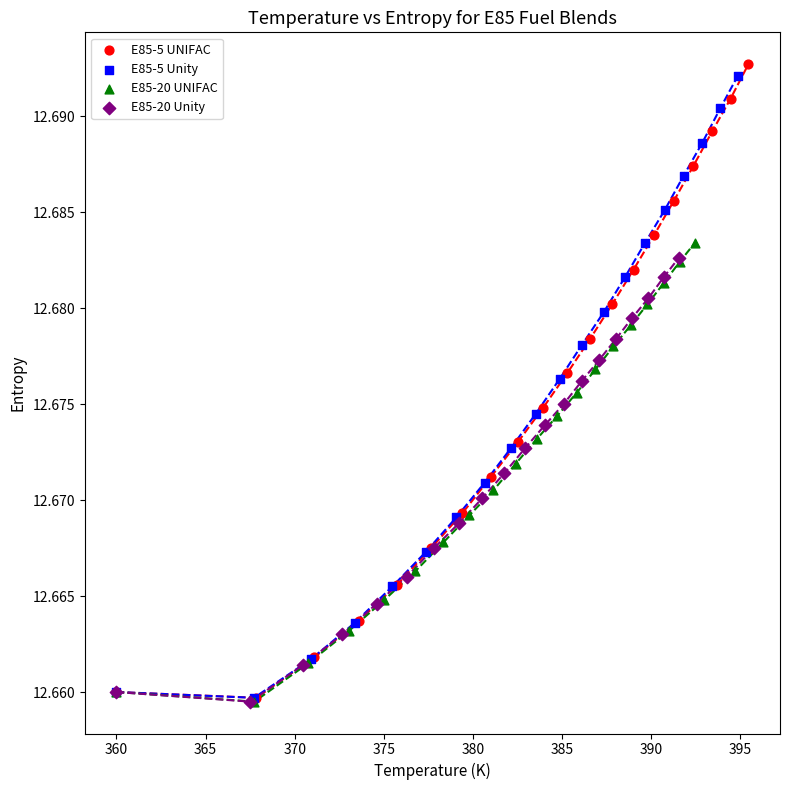

Which series has the widest spread of Y values?

E85-5 UNIFAC